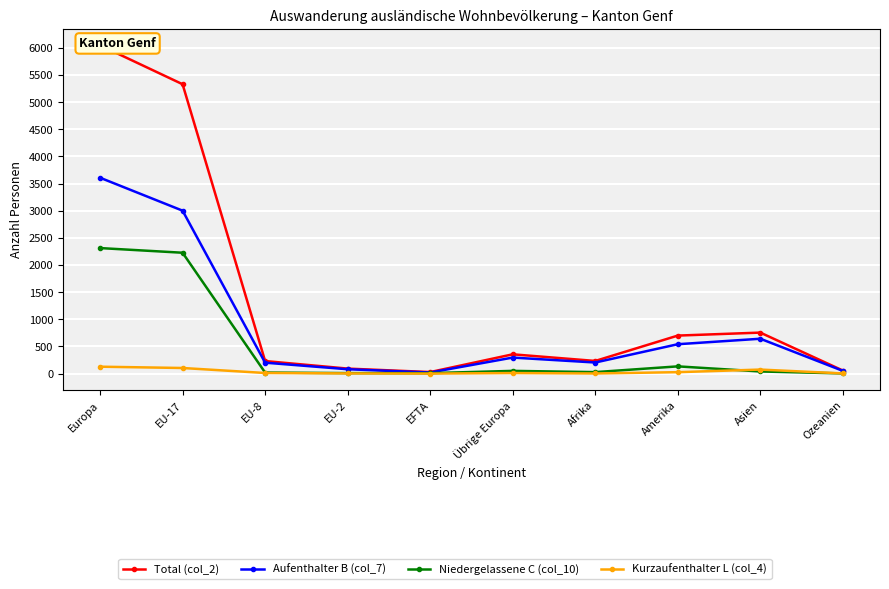

Rank the series by their average value, from lowest to highest.

Kurzaufenthalter L (col_4), Niedergelassene C (col_10), Aufenthalter B (col_7), Total (col_2)